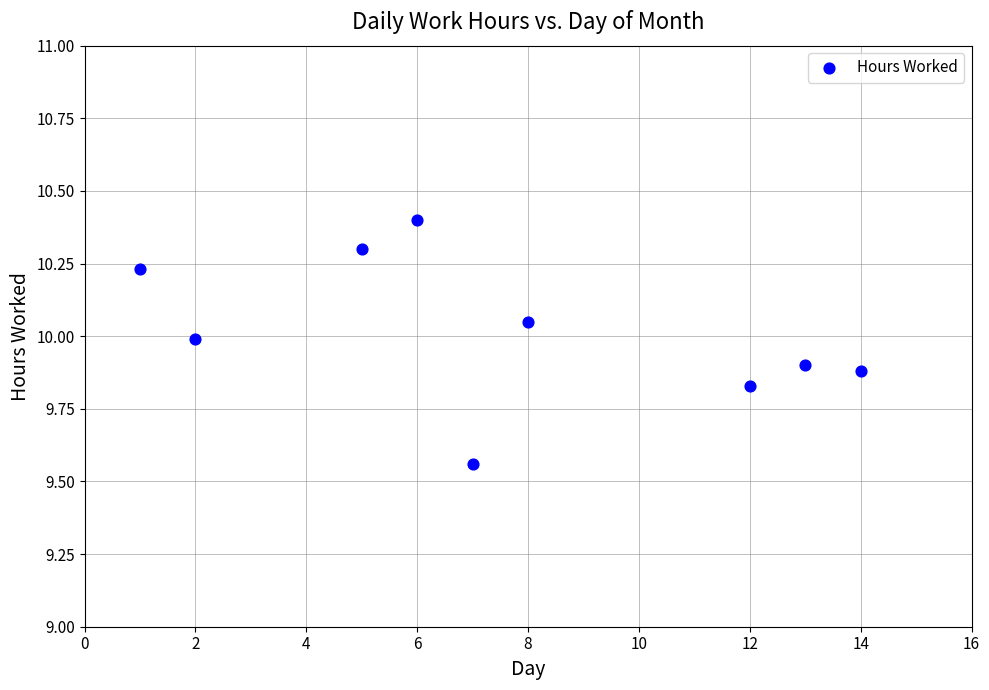

What is the average Y value?

10.0